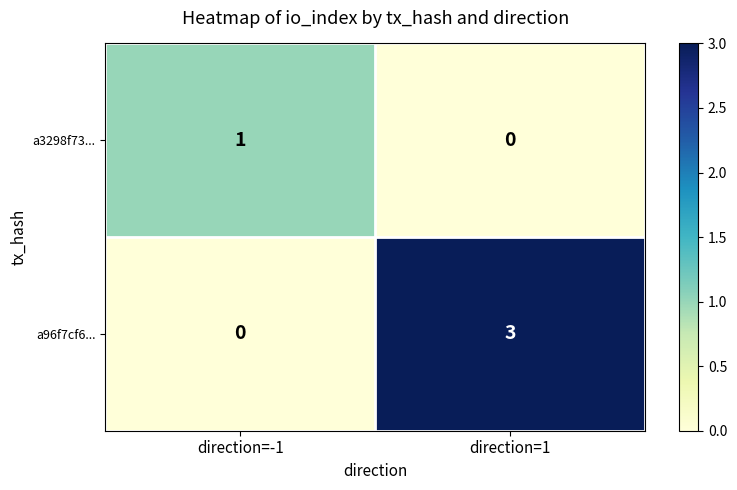

What is the spread (max minus min) of values at direction=1?

3